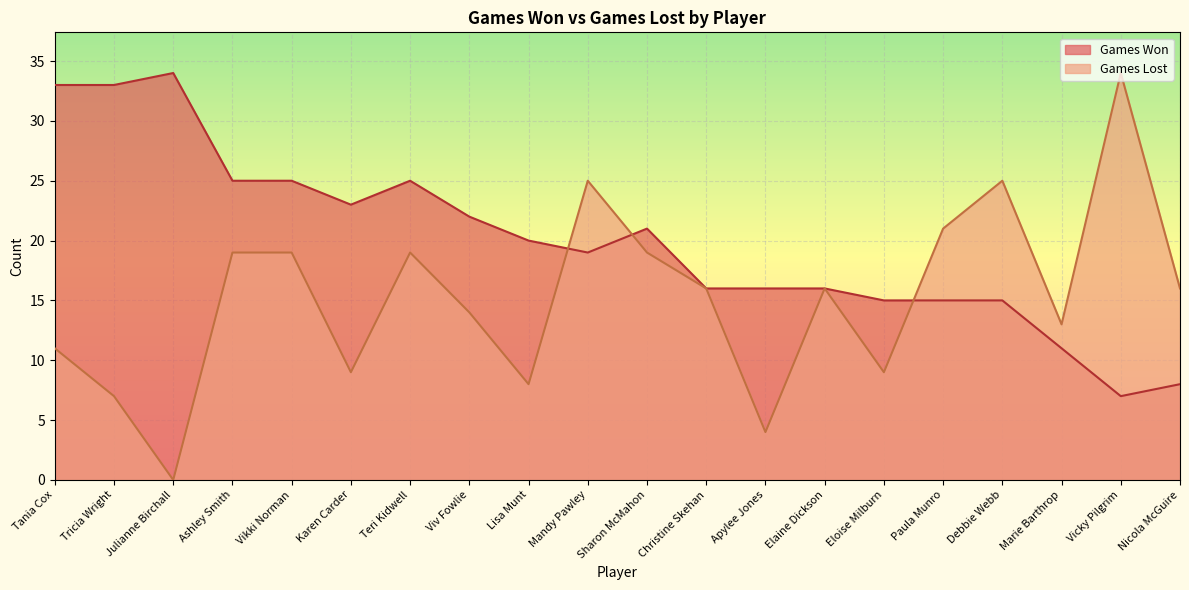

How many categories are shown in the chart?

20